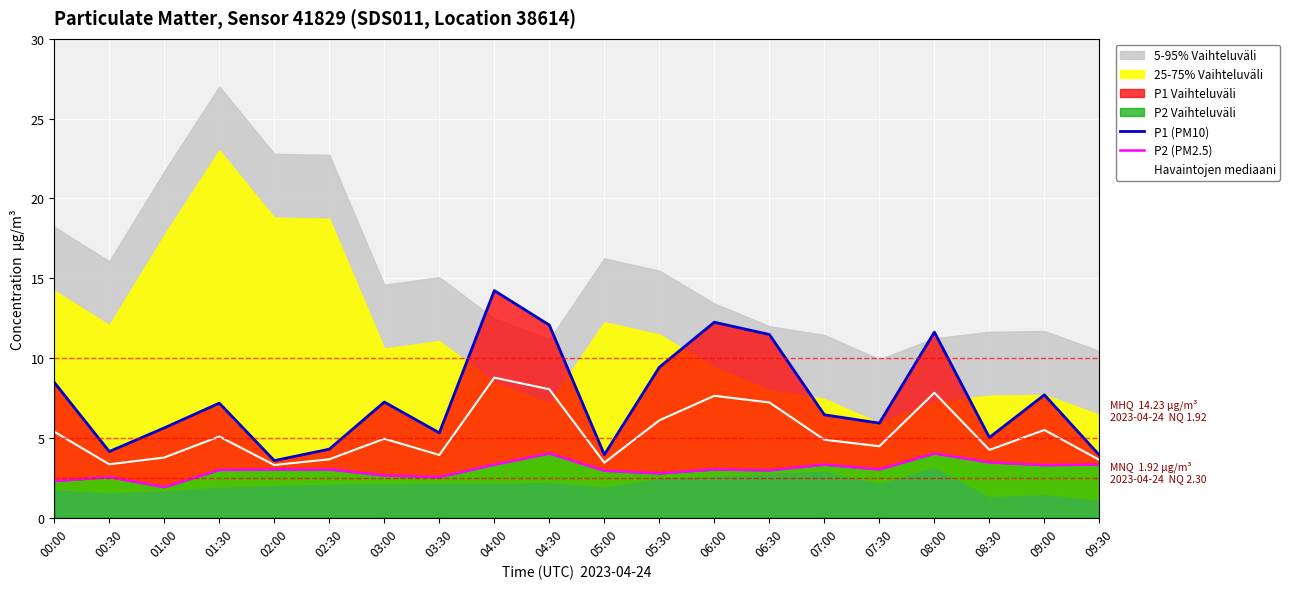

What value does the Havaintojen mediaani series have at 06:00?

7.6